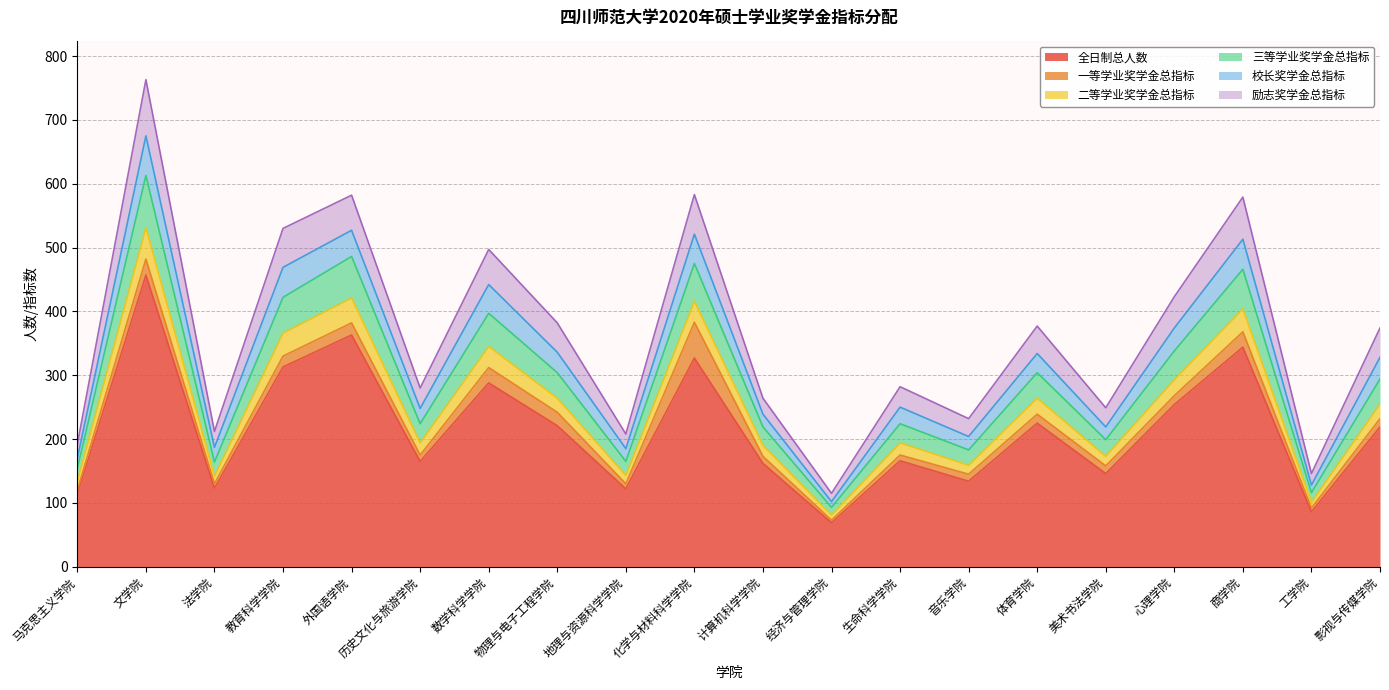

What is the difference between the highest and lowest values at 计算机科学学院?

102